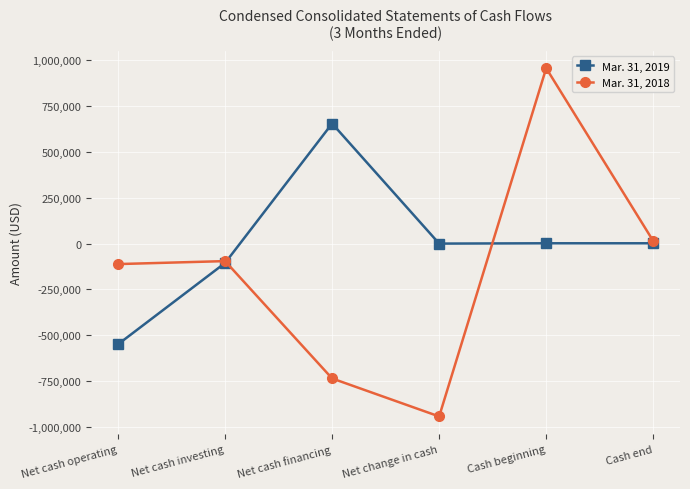

Does the chart display data point markers on the line(s)?

Yes